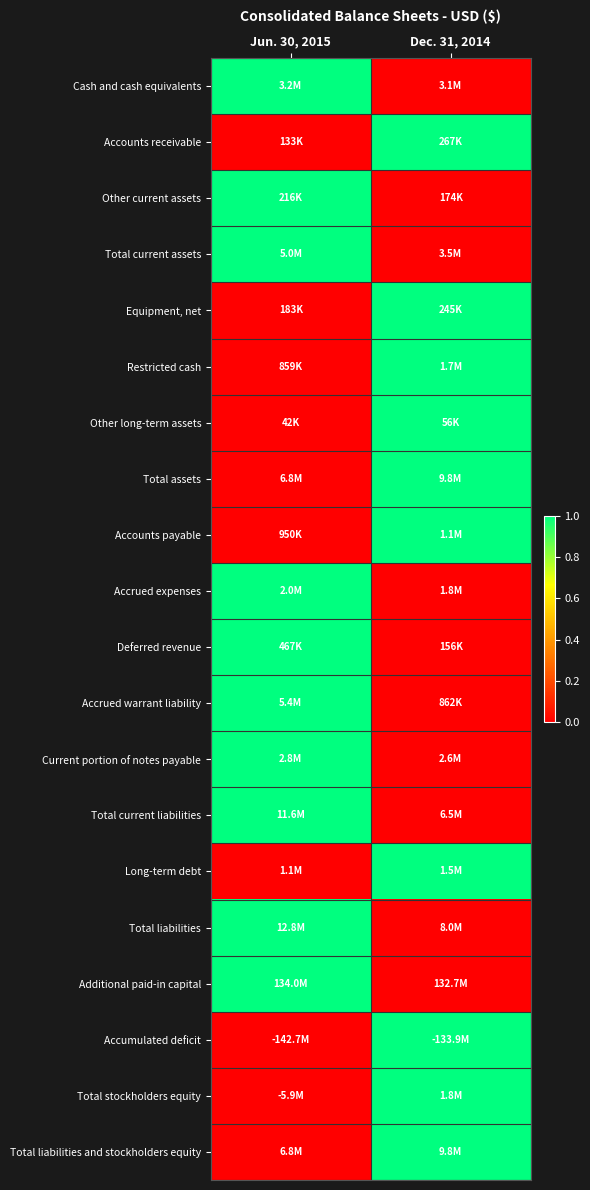

Reading left to right, list all the values displayed in this chart.

Cash and cash equivalents: Jun. 30, 2015=1	Dec. 31, 2014=0
Accounts receivable: Jun. 30, 2015=0	Dec. 31, 2014=1
Other current assets: Jun. 30, 2015=1	Dec. 31, 2014=0
Total current assets: Jun. 30, 2015=1	Dec. 31, 2014=0
Equipment, net: Jun. 30, 2015=0	Dec. 31, 2014=1
Restricted cash: Jun. 30, 2015=0	Dec. 31, 2014=1
Other long-term assets: Jun. 30, 2015=0	Dec. 31, 2014=1
Total assets: Jun. 30, 2015=0	Dec. 31, 2014=1
Accounts payable: Jun. 30, 2015=0	Dec. 31, 2014=1
Accrued expenses: Jun. 30, 2015=1	Dec. 31, 2014=0
Deferred revenue: Jun. 30, 2015=1	Dec. 31, 2014=0
Accrued warrant liability: Jun. 30, 2015=1	Dec. 31, 2014=0
Current portion of notes payable: Jun. 30, 2015=1	Dec. 31, 2014=0
Total current liabilities: Jun. 30, 2015=1	Dec. 31, 2014=0
Long-term debt: Jun. 30, 2015=0	Dec. 31, 2014=1
Total liabilities: Jun. 30, 2015=1	Dec. 31, 2014=0
Additional paid-in capital: Jun. 30, 2015=1	Dec. 31, 2014=0
Accumulated deficit: Jun. 30, 2015=0	Dec. 31, 2014=1
Total stockholders equity: Jun. 30, 2015=0	Dec. 31, 2014=1
Total liabilities and stockholders equity: Jun. 30, 2015=0	Dec. 31, 2014=1